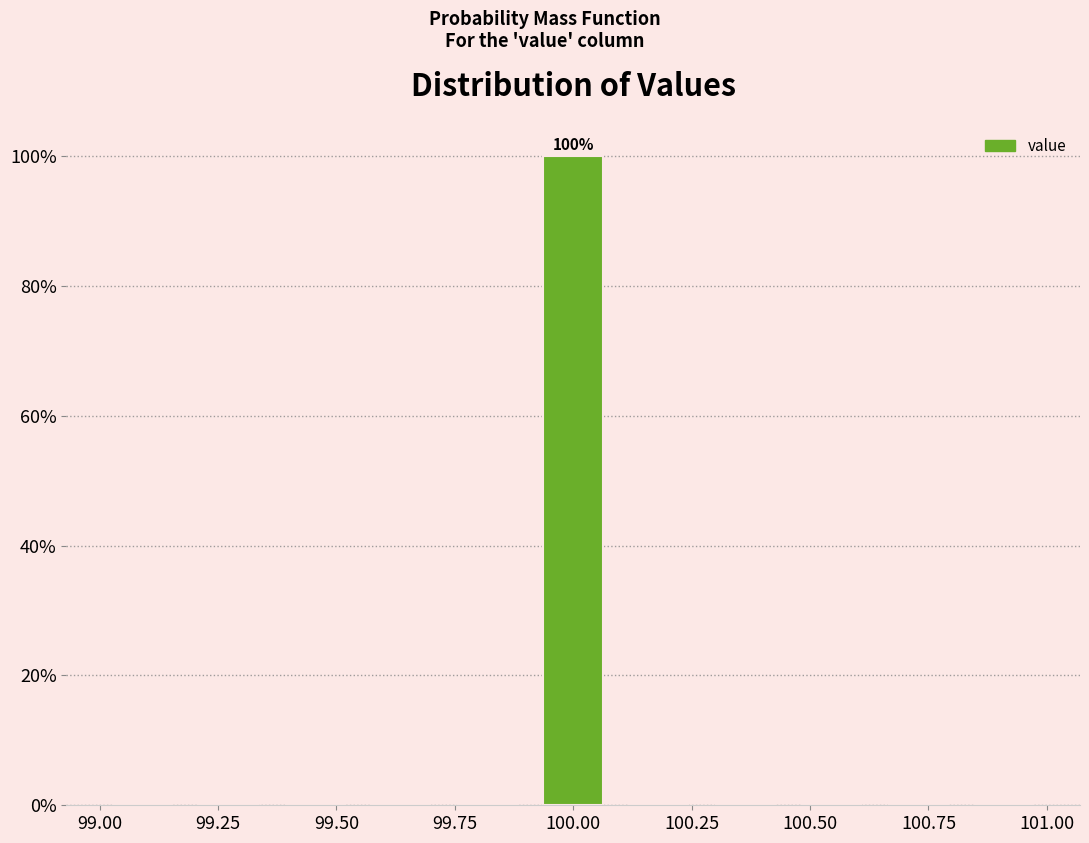

Around what value on the x-axis is the tallest bar? Give the approximate position of its centre, as read against the axis.

100.00